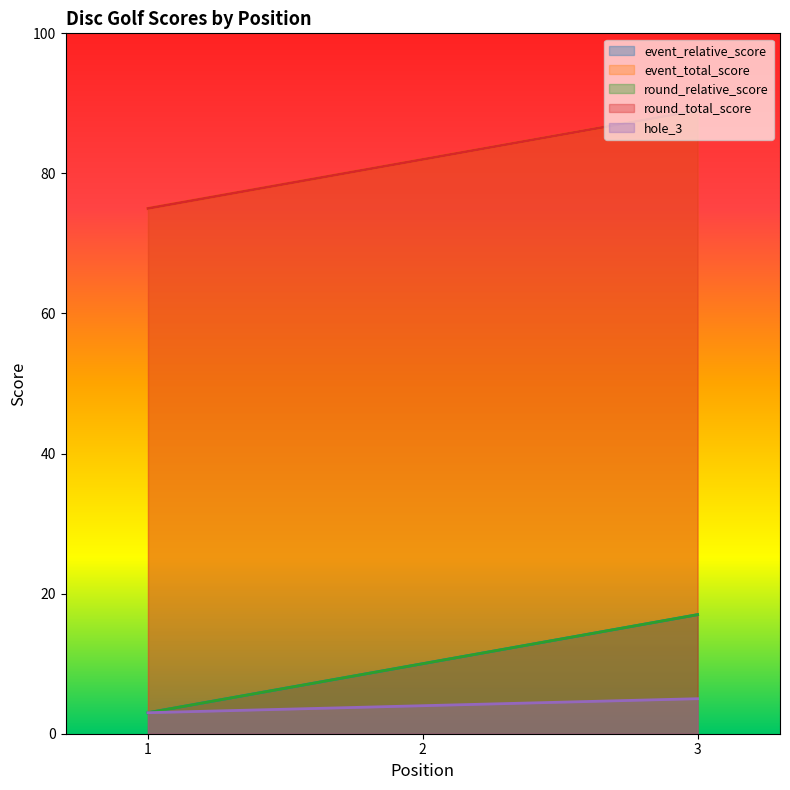

Which series has the widest spread of values?

event_relative_score